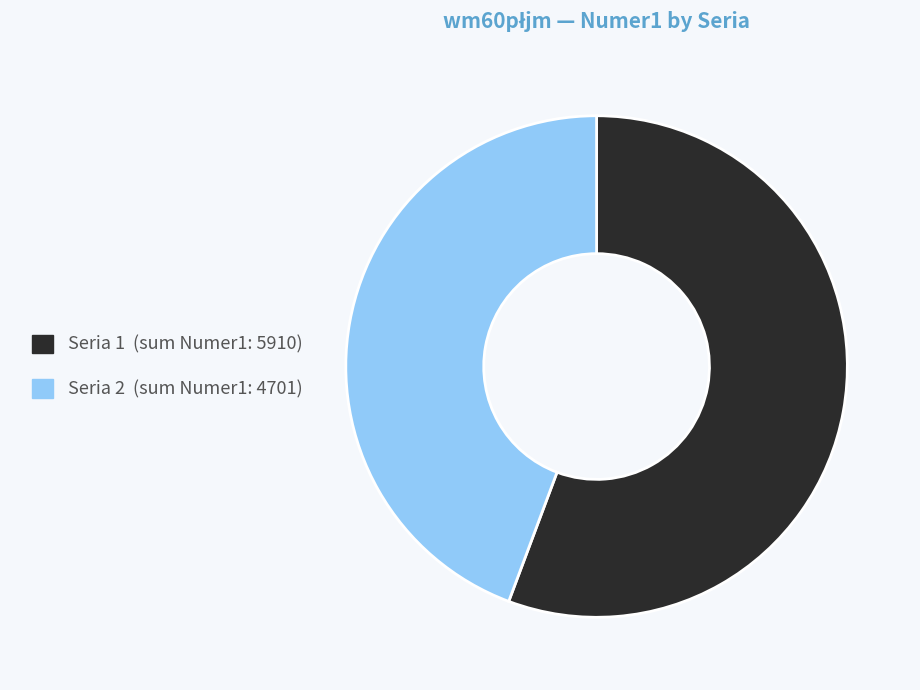

How many slices are in this pie chart?

2